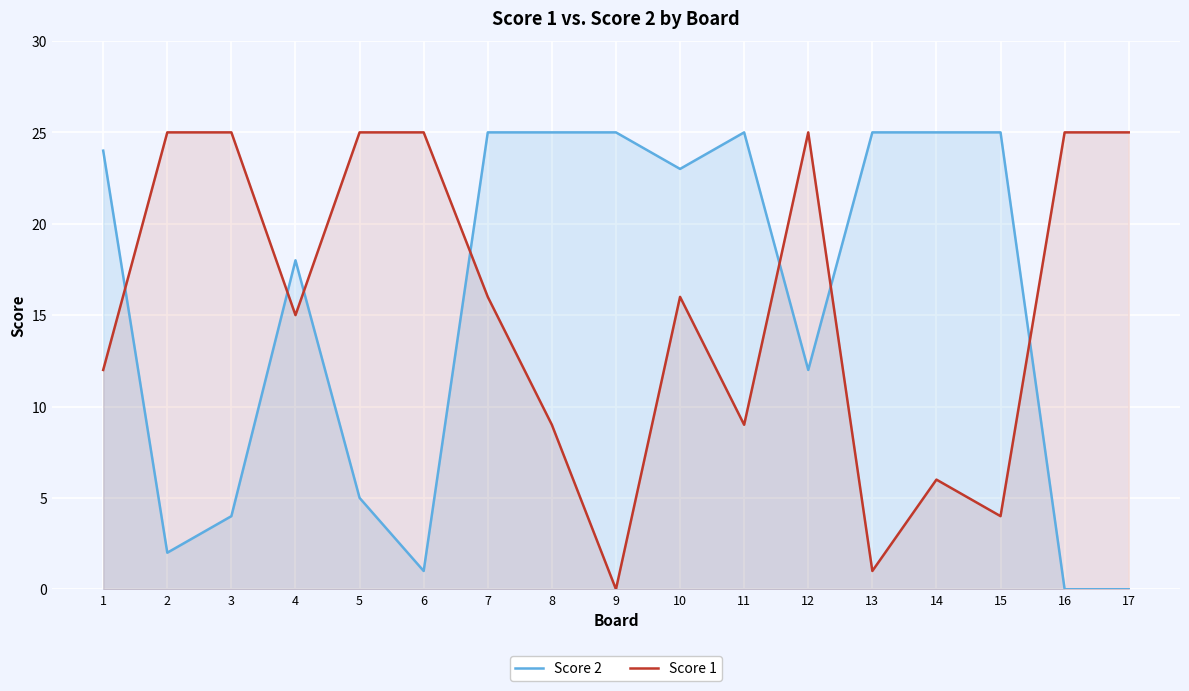

Rank the series by their maximum value, from lowest to highest.

Score 2, Score 1